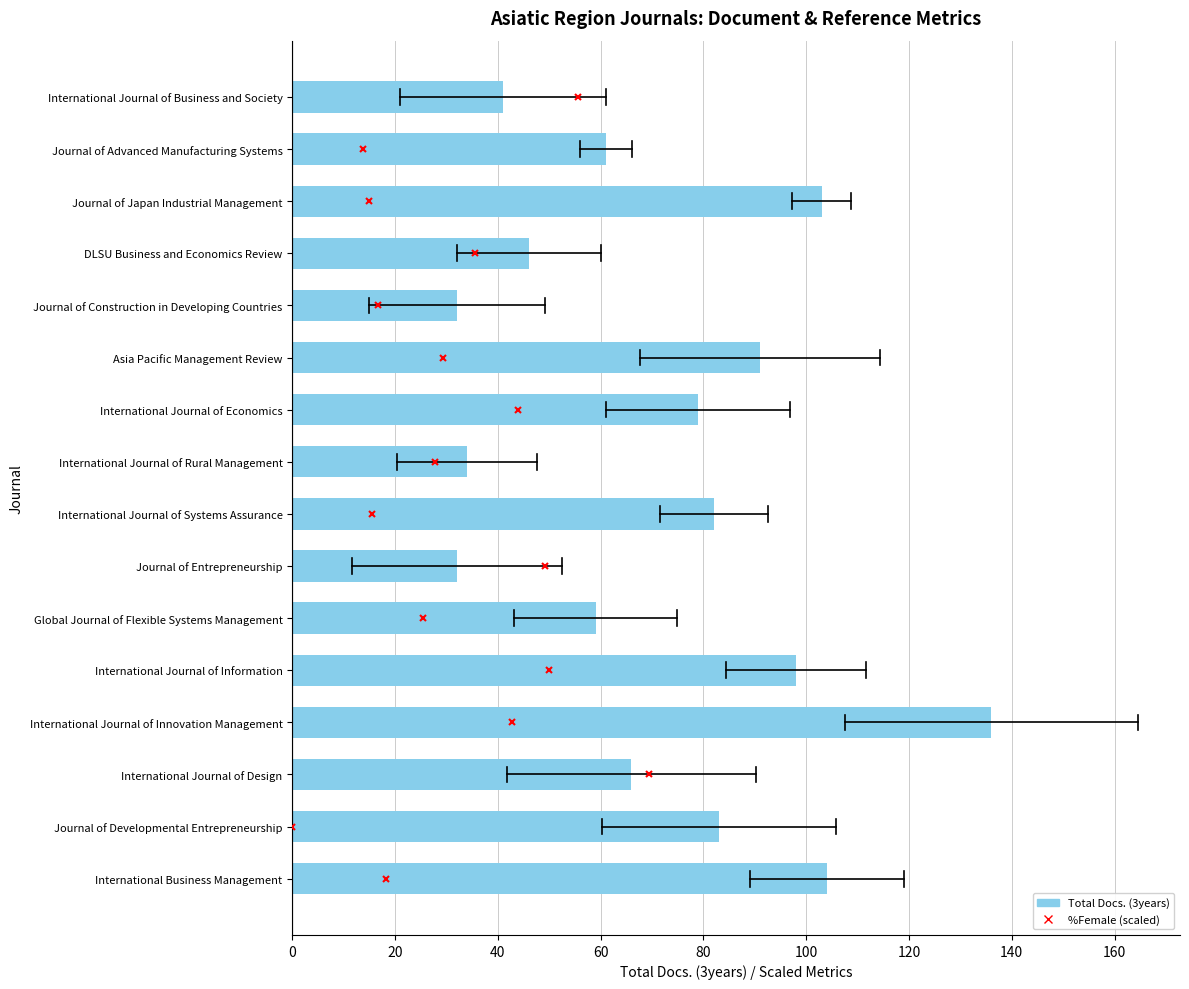

Reading top to bottom, what are all the values shown in this chart?

International Journal of Business and Society=41	Journal of Advanced Manufacturing Systems=61	Journal of Japan Industrial Management=103	DLSU Business and Economics Review=46	Journal of Construction in Developing Countries=32	Asia Pacific Management Review=91	International Journal of Economics=79	International Journal of Rural Management=34	International Journal of Systems Assurance=82	Journal of Entrepreneurship=32	Global Journal of Flexible Systems Management=59	International Journal of Information=98	International Journal of Innovation Management=136	International Journal of Design=66	Journal of Developmental Entrepreneurship=83	International Business Management=104